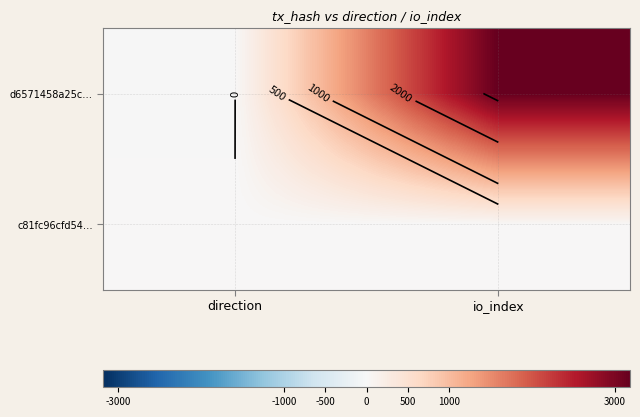

True or false: c81fc96cfd54… has a value of 1 at direction.

True